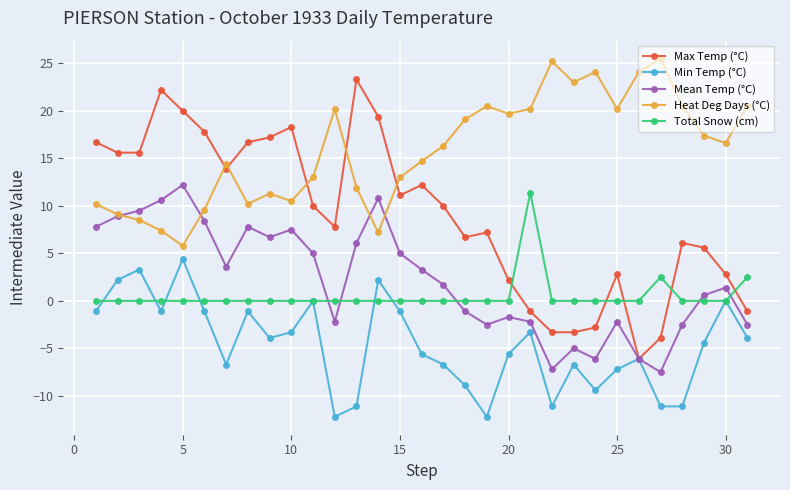

True or false: Heat Deg Days (°C) and Min Temp (°C) cross at least once.

False